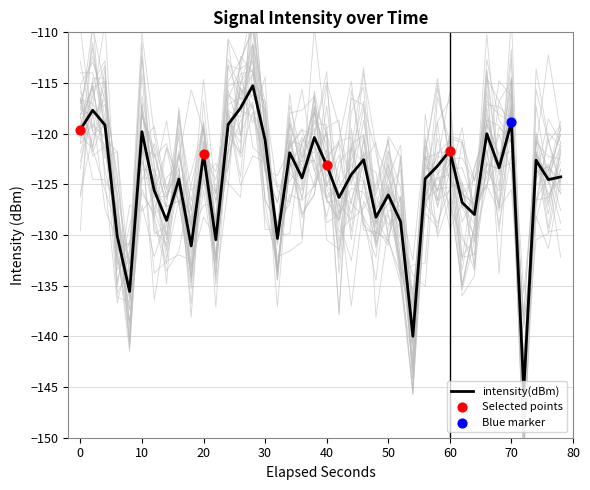

Is it true that intensity(dBm) equals -29.5 at 70?

False